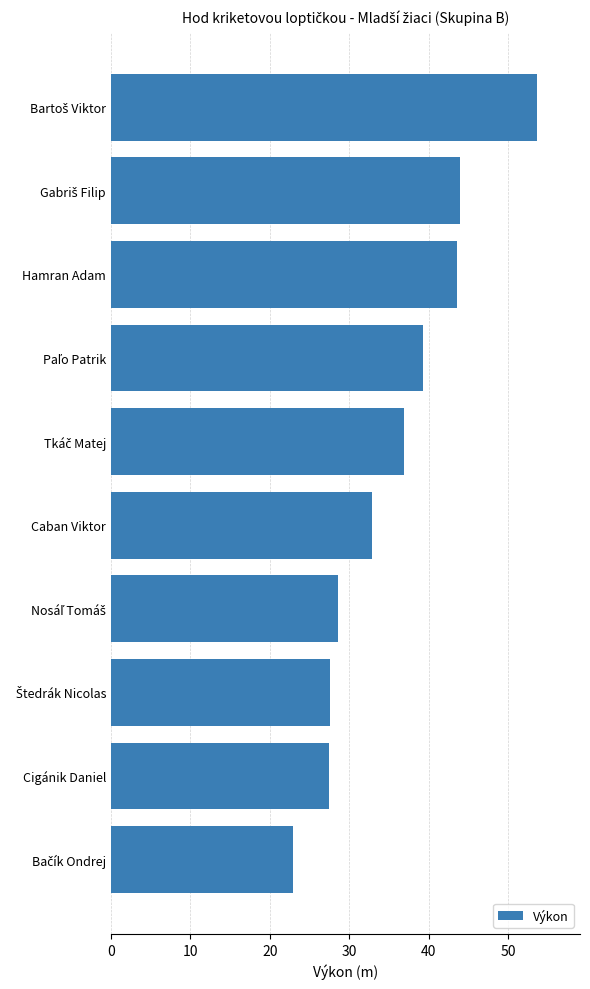

What is the greatest value displayed?

53.7